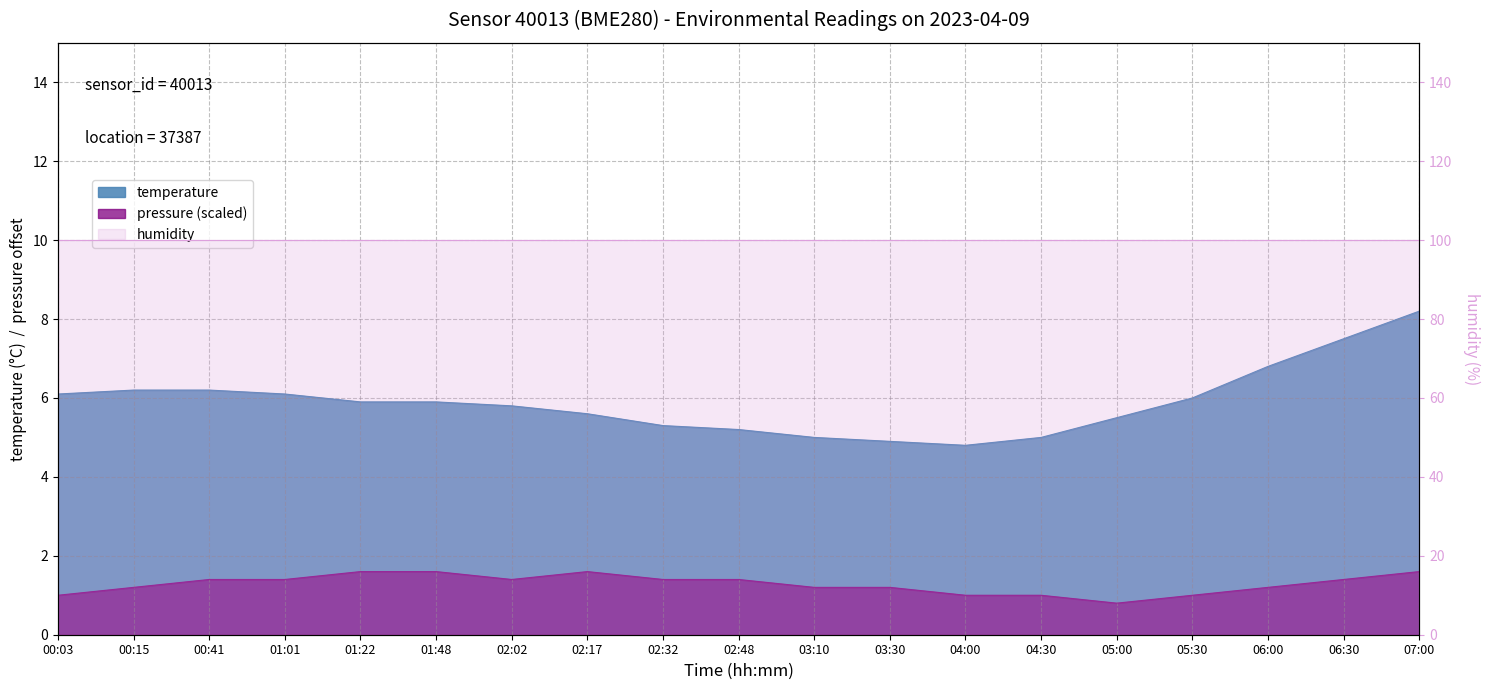

Is the value of pressure at 03:30 greater than the value of temperature at 03:10?

No